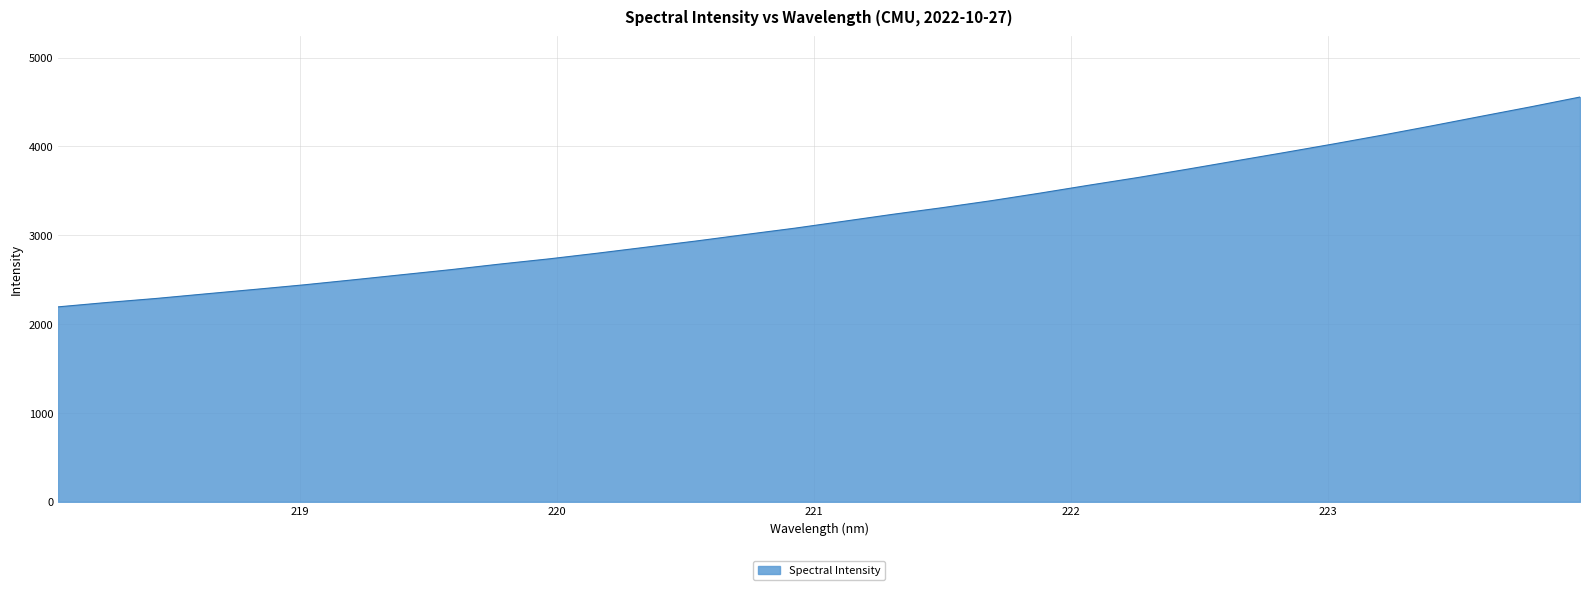

What is the minimum value shown in the chart?

2194.1